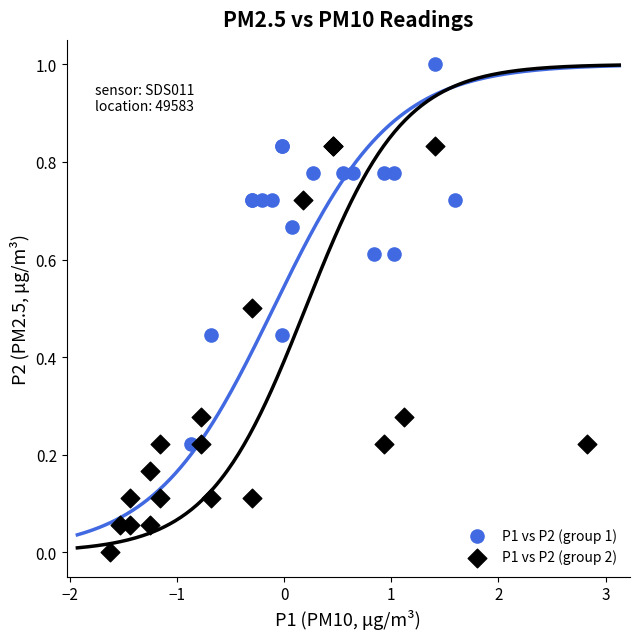

Which series contains the highest Y value?

P1 vs P2 (group 1)